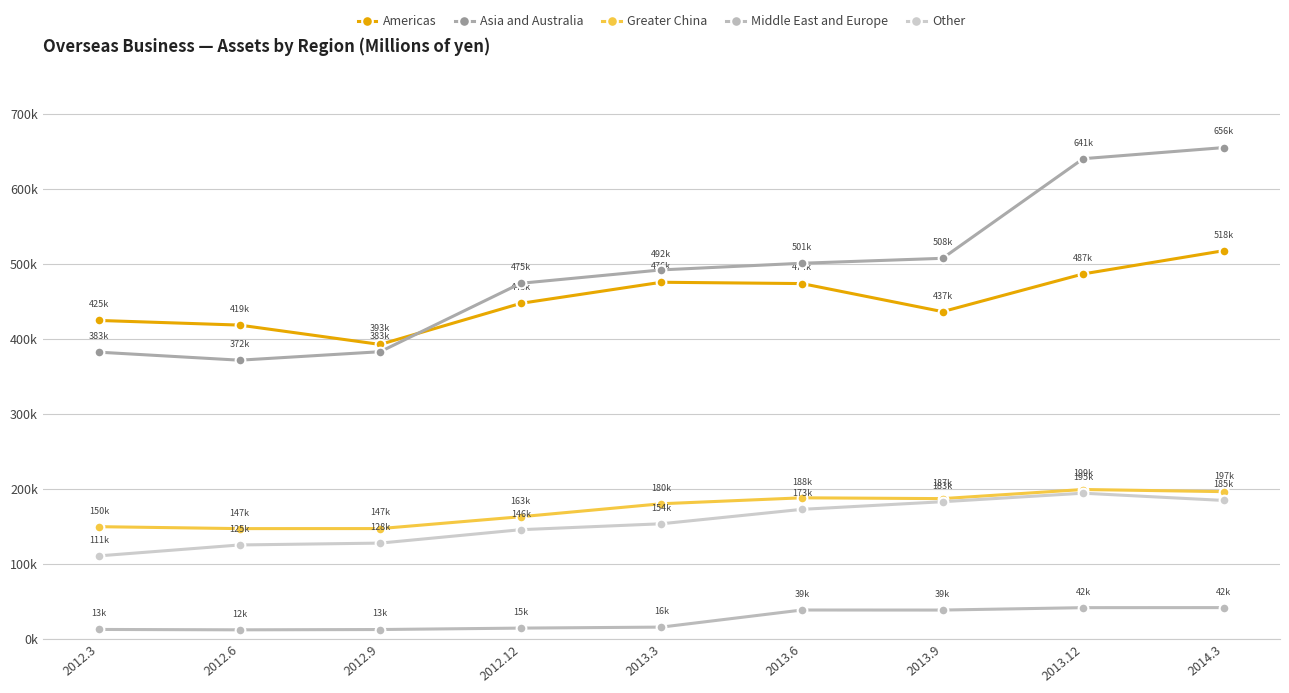

True or false: Greater China has a value of 205433 at 2012.9.

False